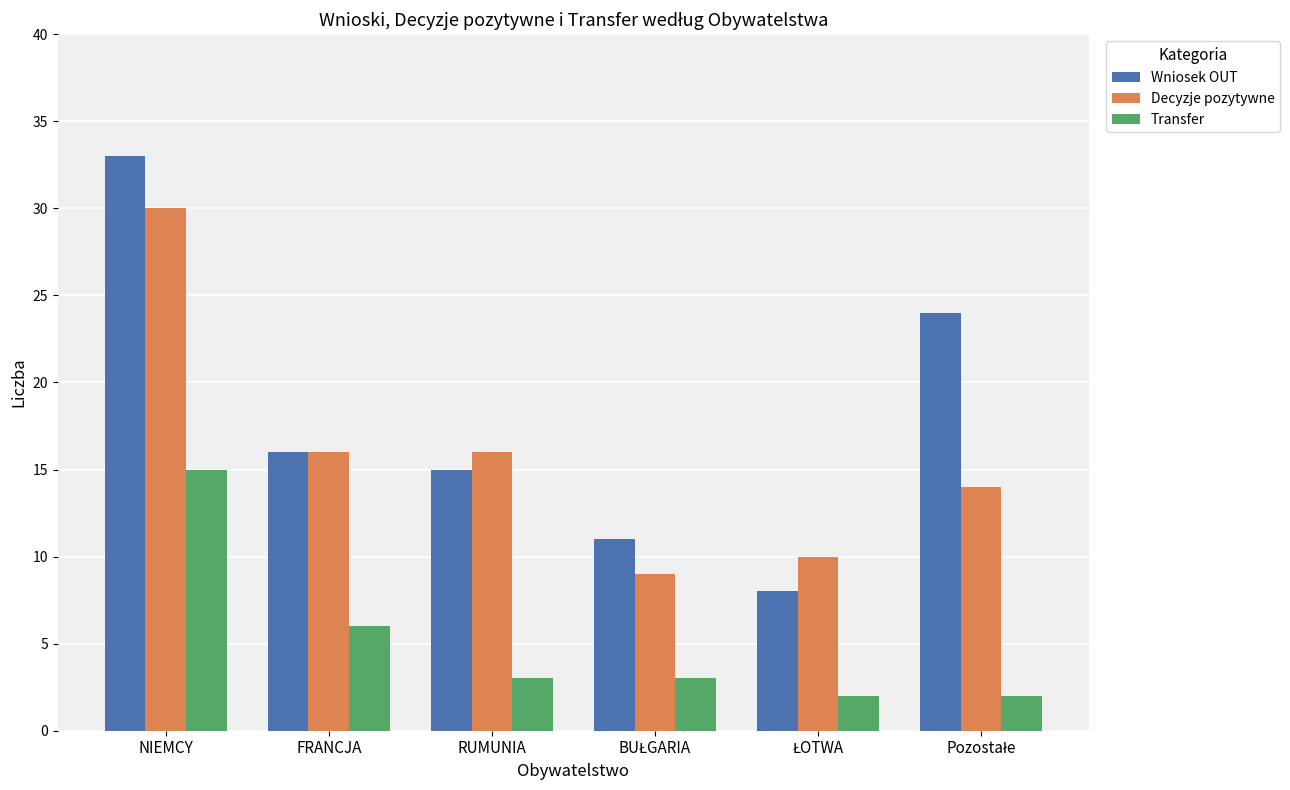

Which category has the highest value in the Wniosek OUT series?

NIEMCY